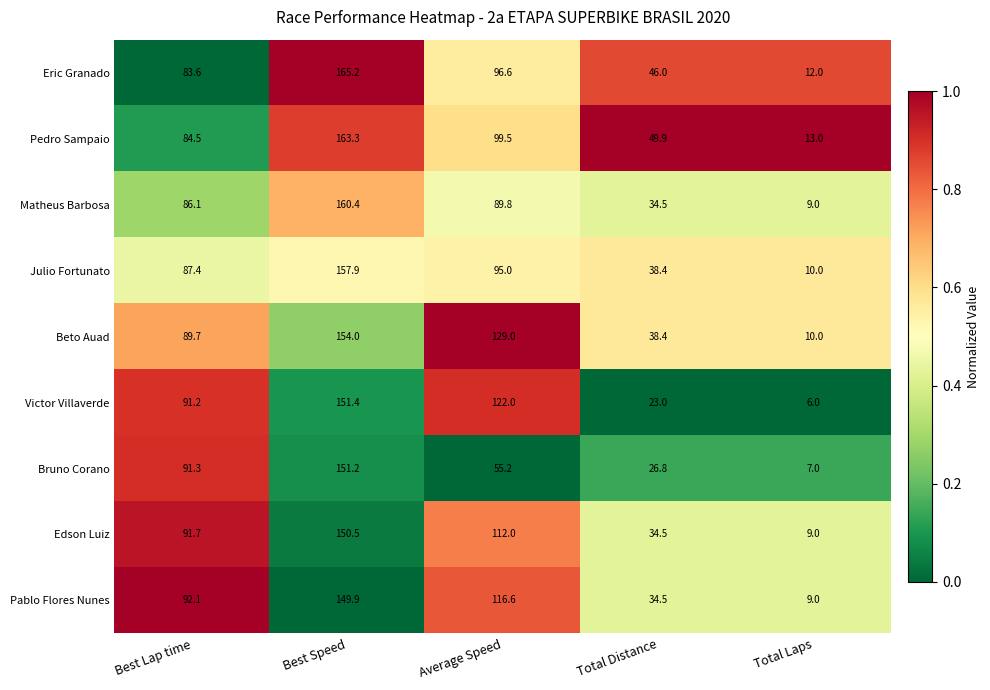

Rank the series by their maximum value, from highest to lowest.

Eric Granado, Pedro Sampaio, Matheus Barbosa, Julio Fortunato, Beto Auad, Victor Villaverde, Bruno Corano, Edson Luiz, Pablo Flores Nunes